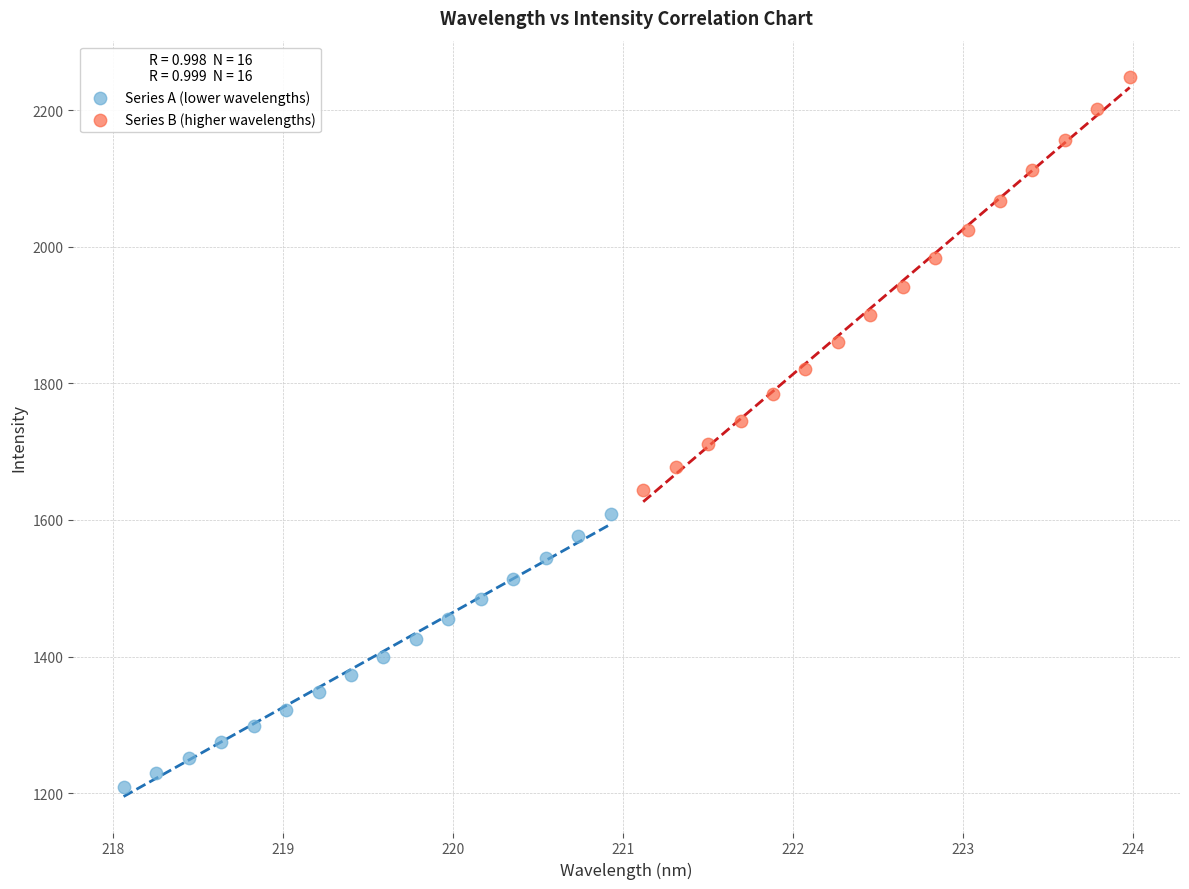

Which series has the widest spread of Y values?

Series B (higher wavelengths)